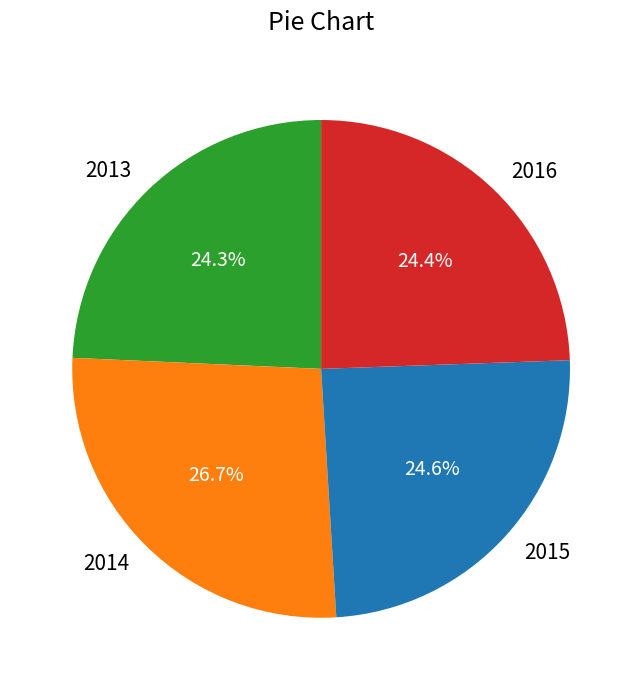

Between 2016 and 2014, which is larger?

2014